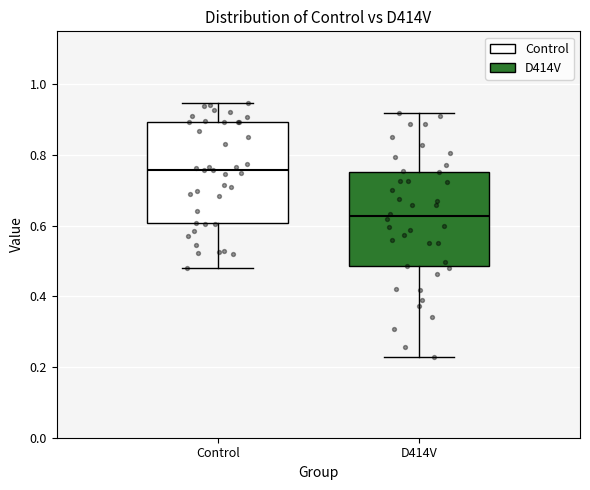

Where does the median line of the box for Control sit on the y-axis? The values are not printed on the chart, so give them approximately, as read against the axis.

0.76